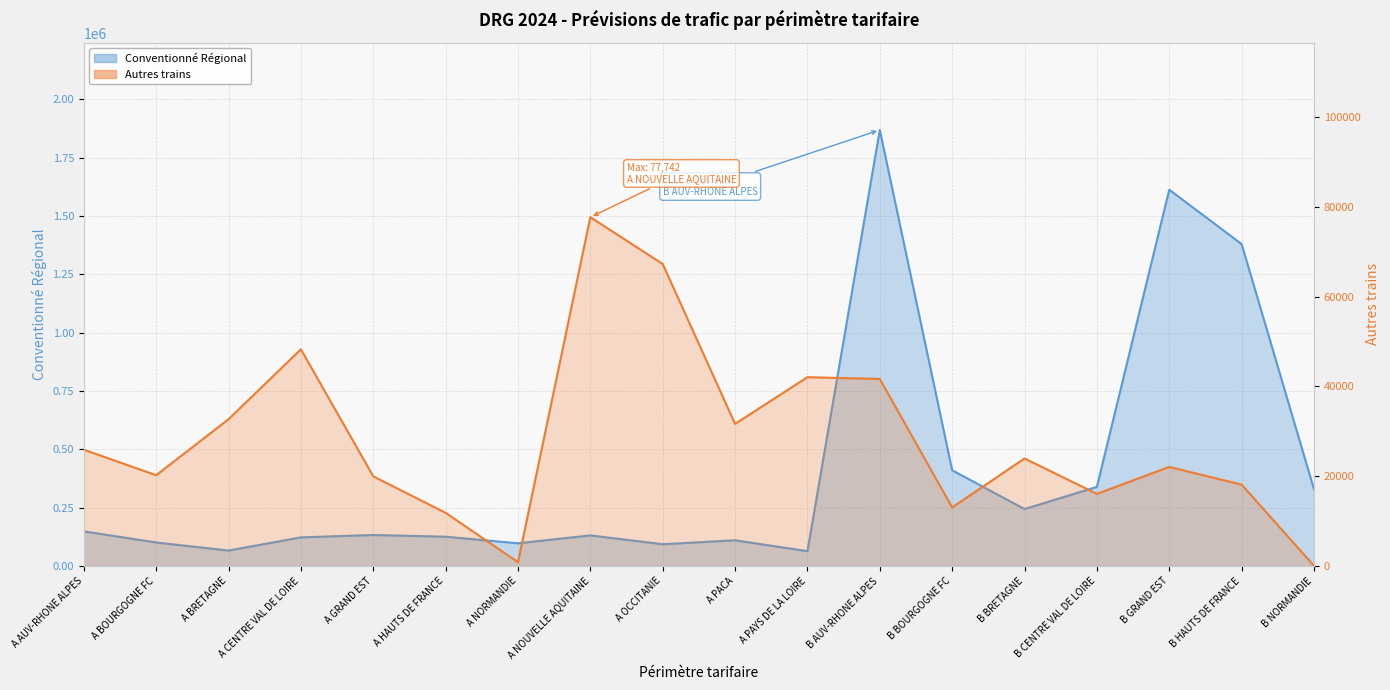

At how many categories does at least one series exceed 794328?

3